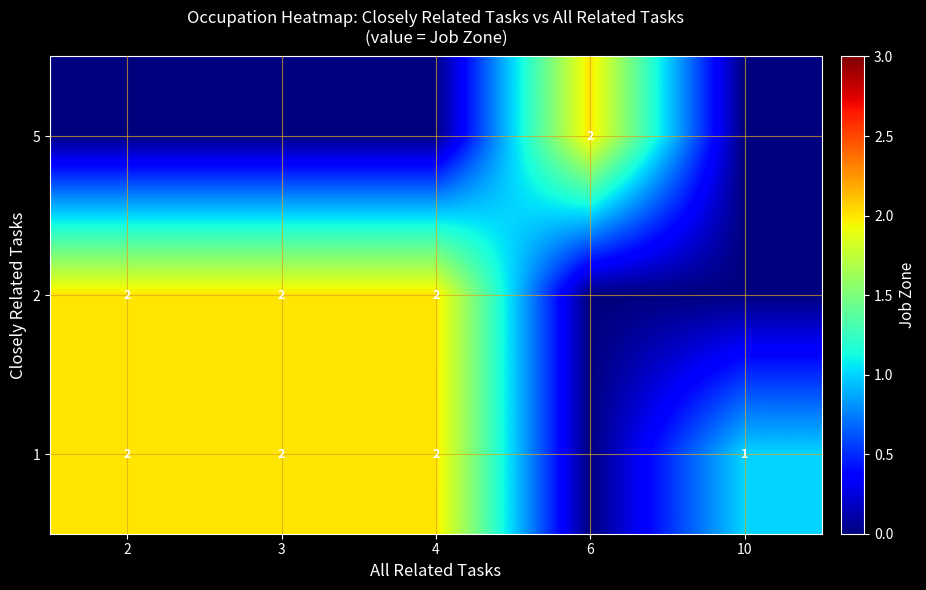

At which category does the chart reach its peak across all series?

6